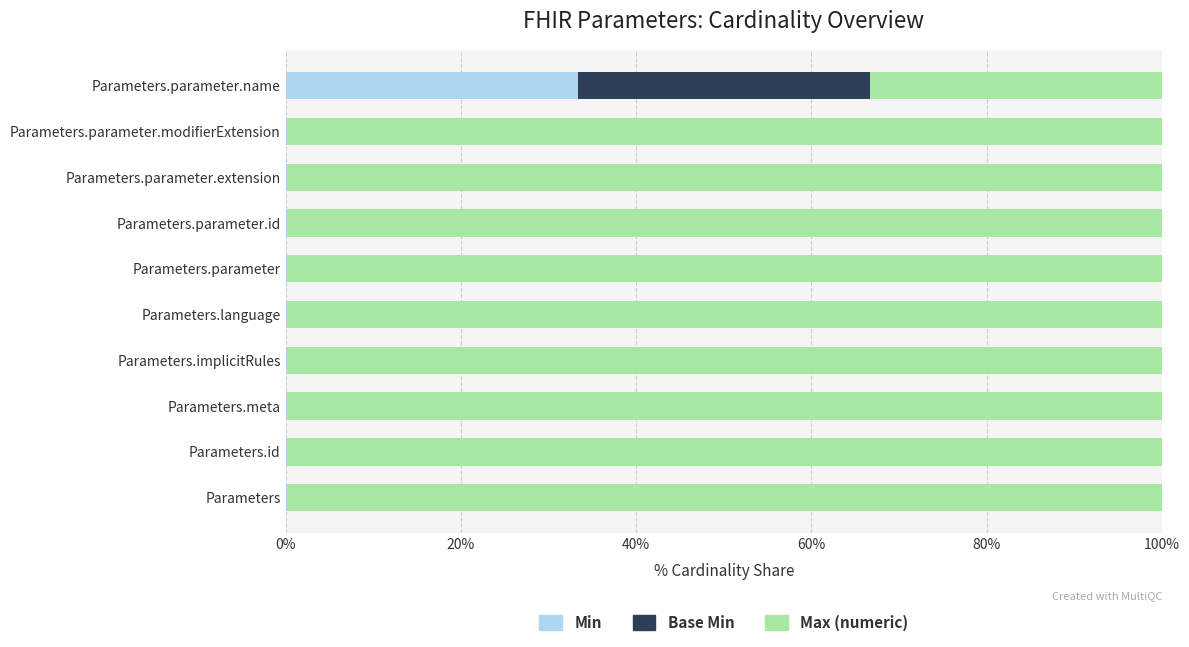

True or false: Min has a value of 0.0 at Parameters.

True